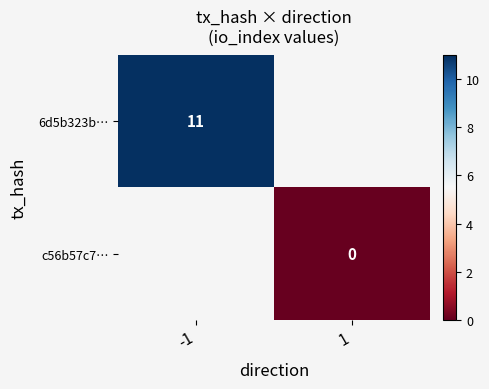

Is it true that 6d5b323b… equals 11 at -1?

True